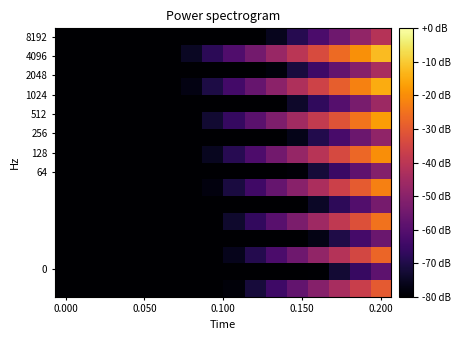

At which category is the sum across all series the highest?

0.200